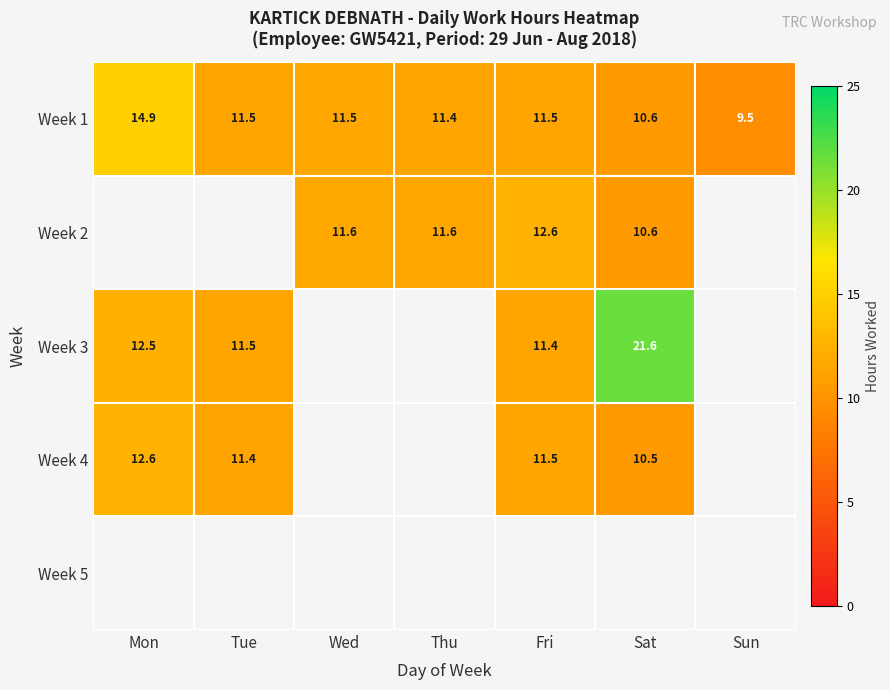

What is the sum of the Week 1 values at Tue and Wed?

23.0